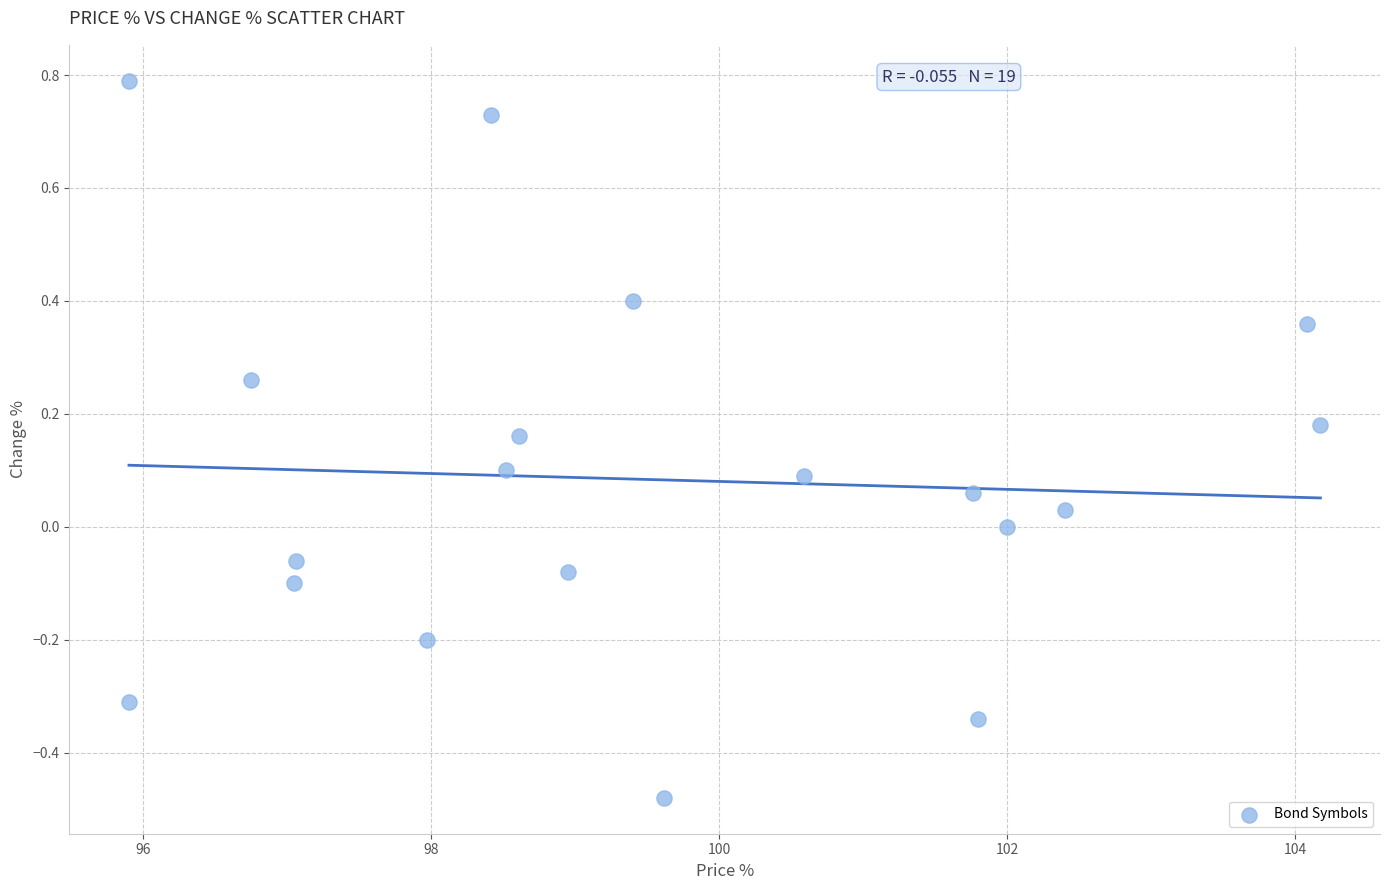

What is the range of Y values (max minus min)?

1.3